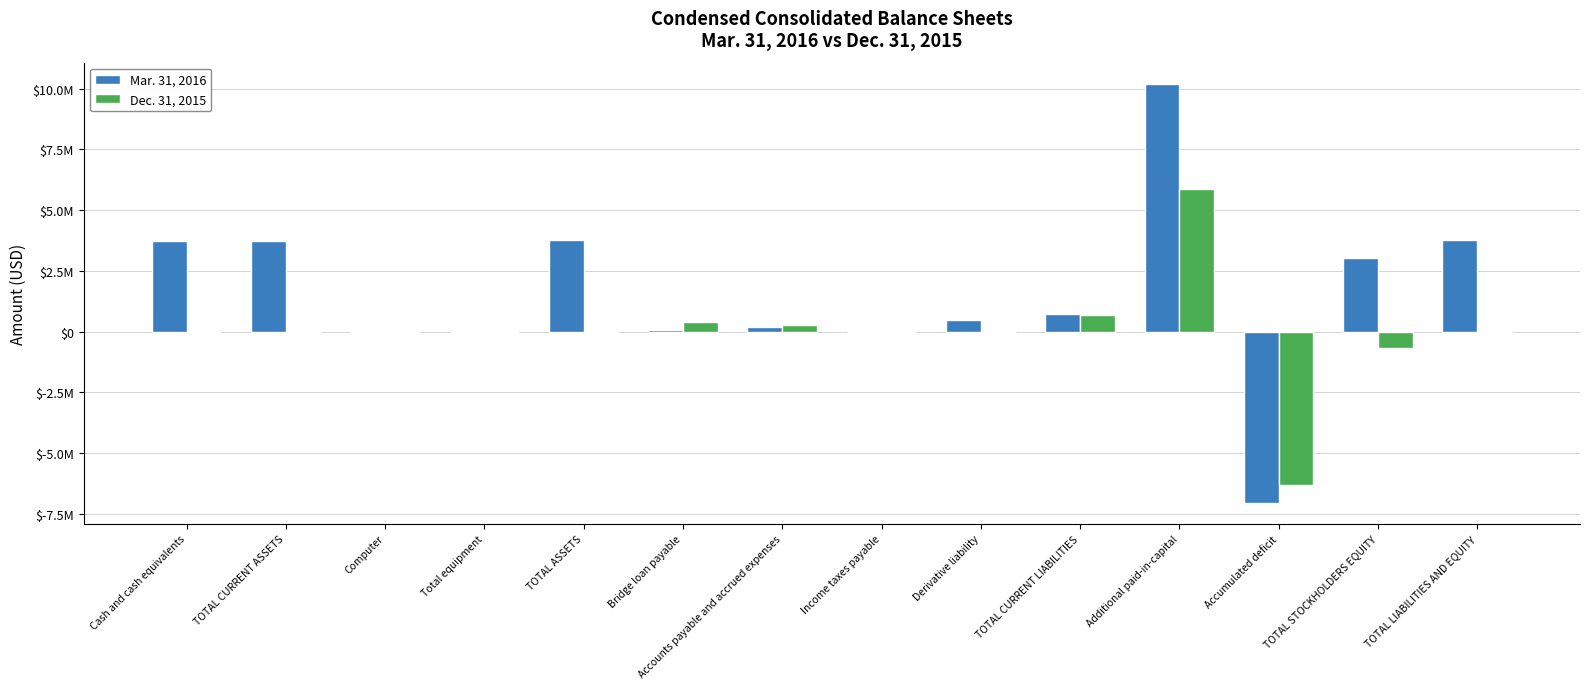

What is the value of the Mar. 31, 2016 bar at the 13th from the left?

3016326